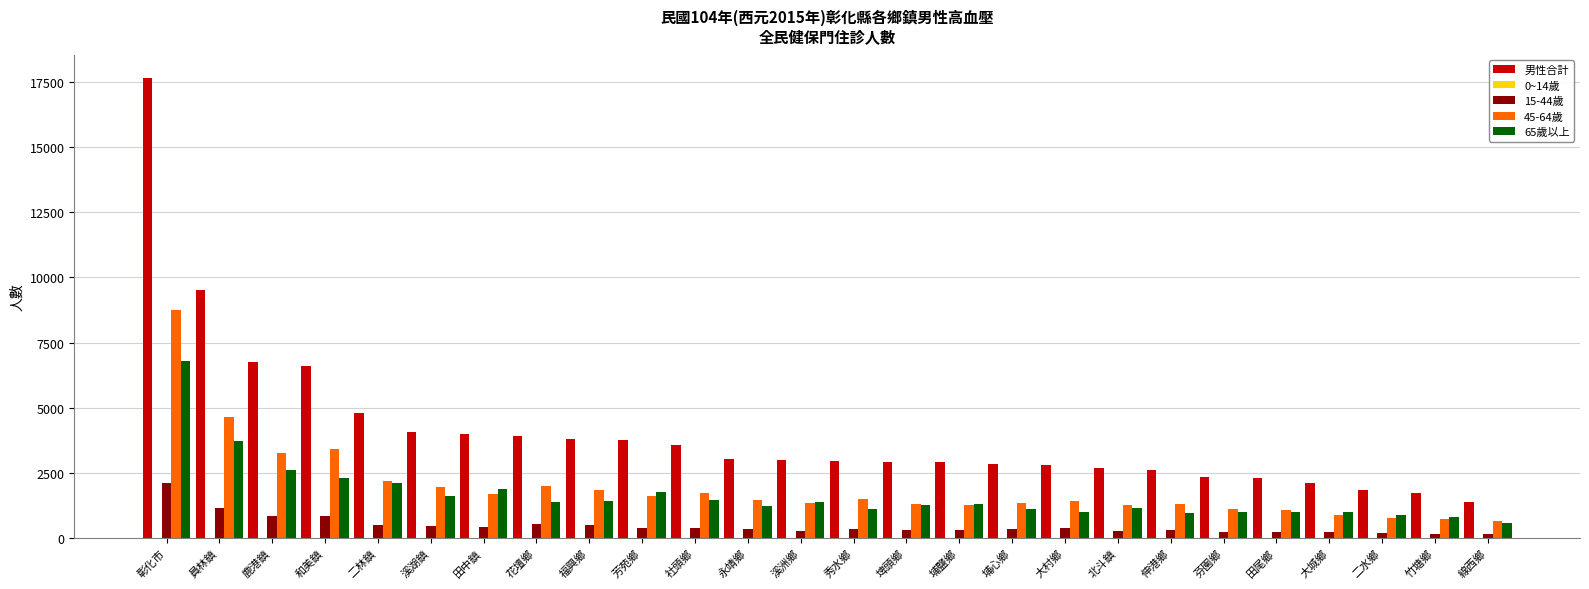

Count the number of data series in this chart.

5